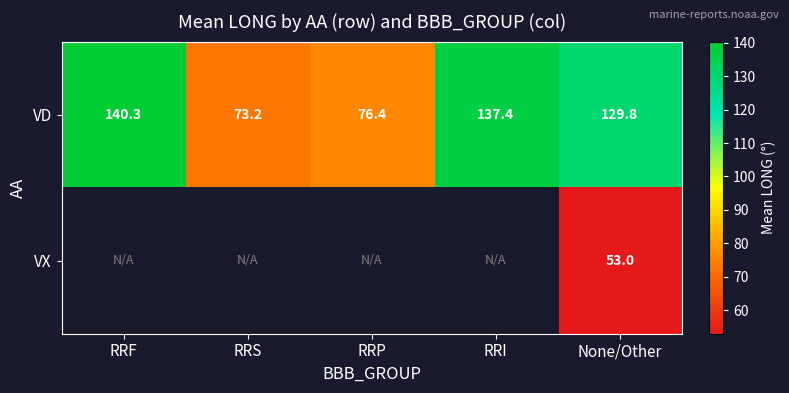

What is the greatest value displayed?

140.3